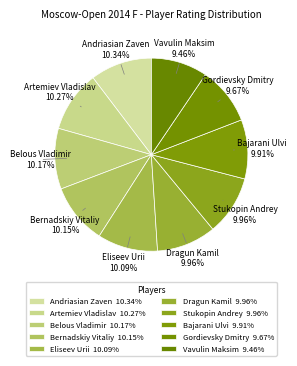

True or false: Stukopin Andrey accounts for 1% of the total.

False